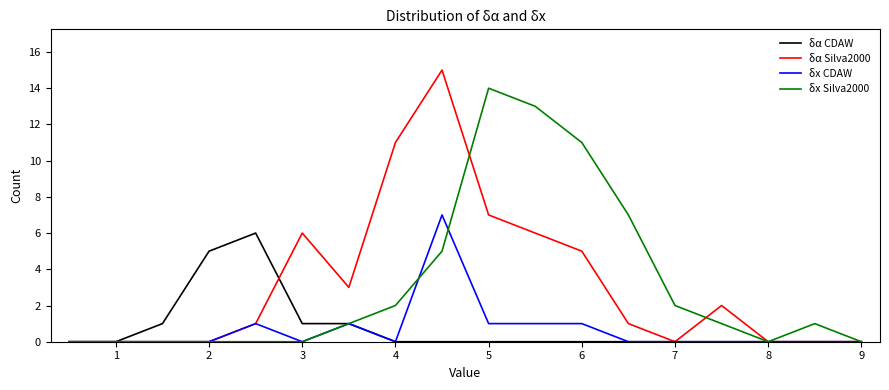

What is the sum of all δx Silva2000 values?

57